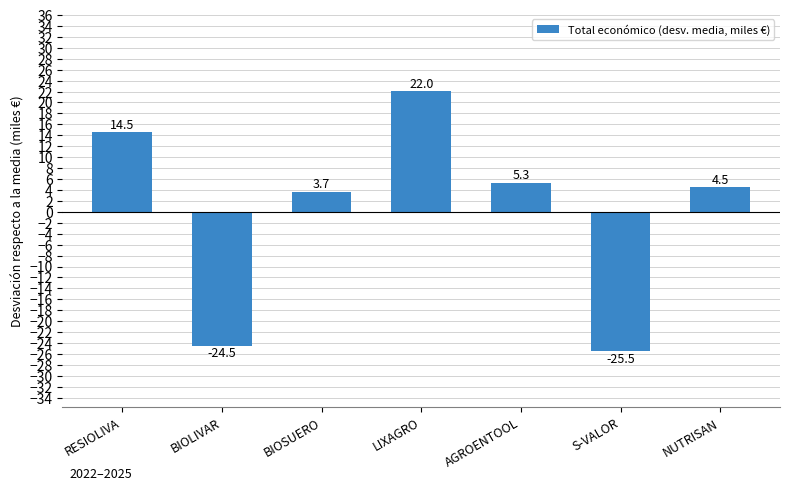

Between BIOSUERO and AGROENTOOL, which is larger?

AGROENTOOL